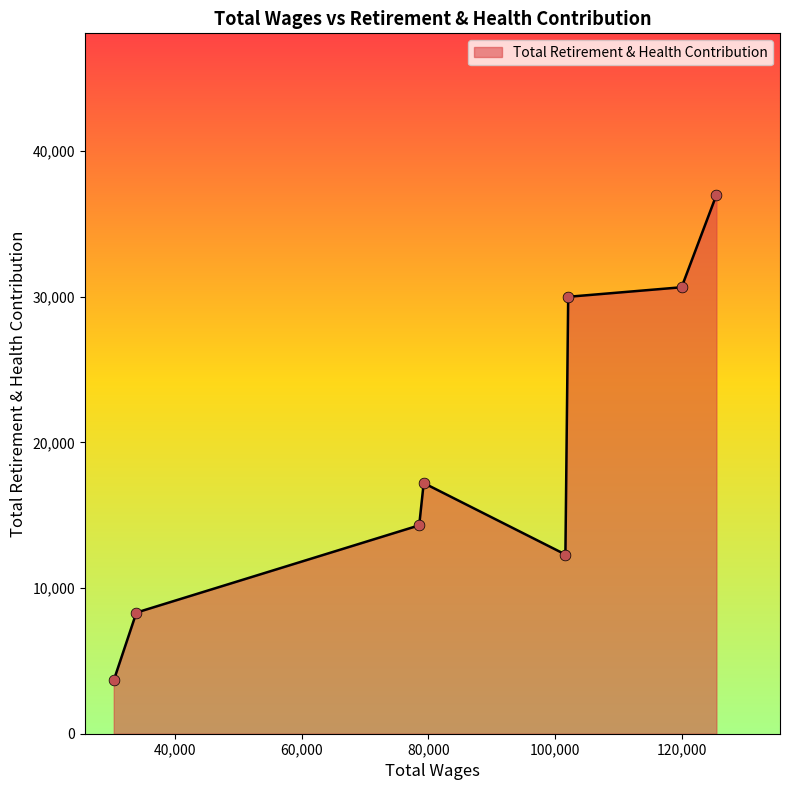

What is the smallest value displayed?

3661